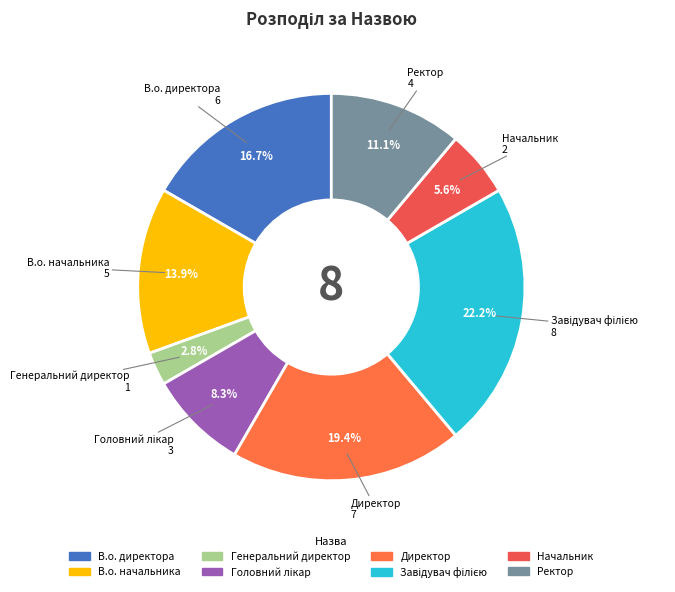

What is the smallest slice in the pie chart?

Генеральний директор